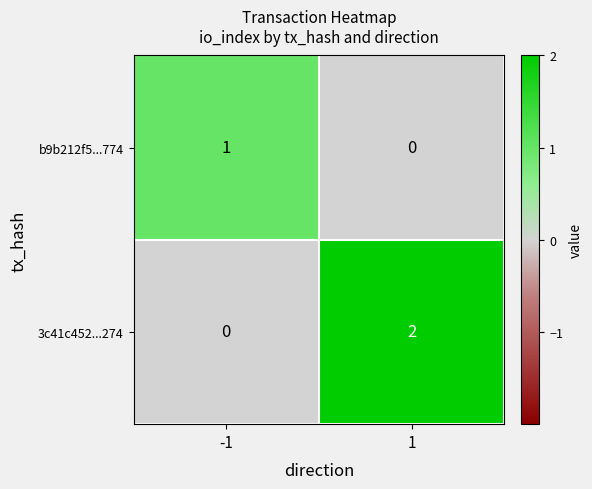

True or false: 3c41c452...274 has a value of 1 at -1.

False